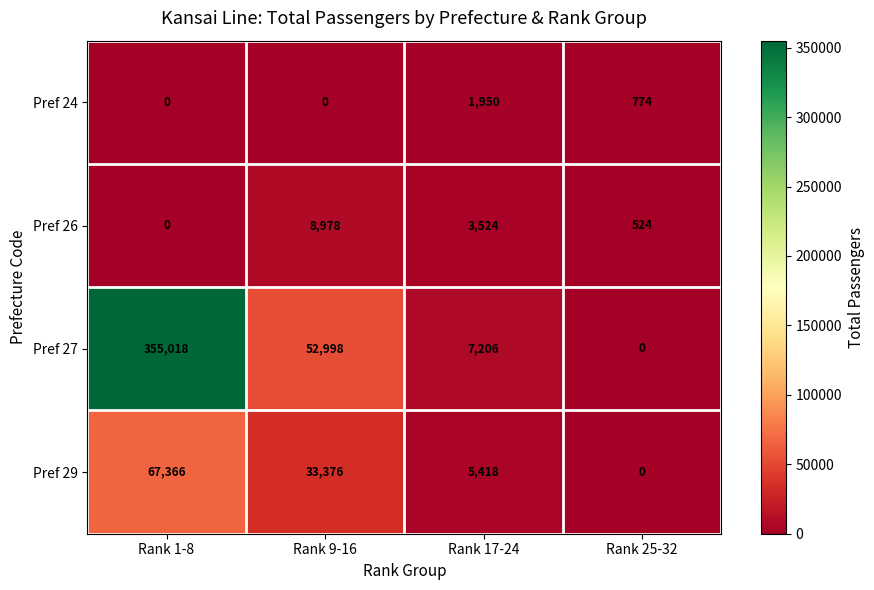

List the series in order of their peak value, lowest first.

Pref 24, Pref 26, Pref 29, Pref 27